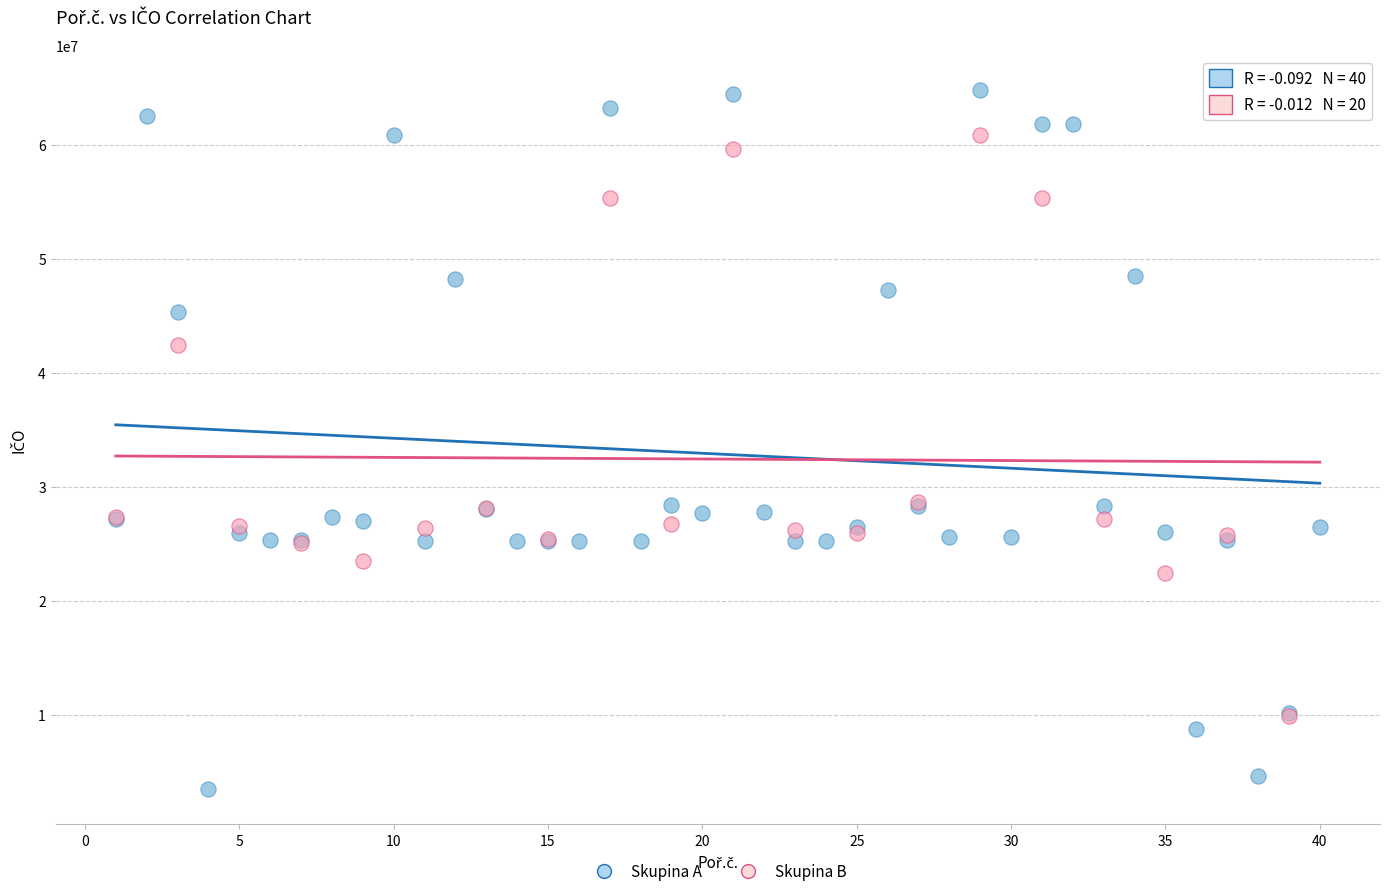

Which series contains the highest Y value?

Skupina A